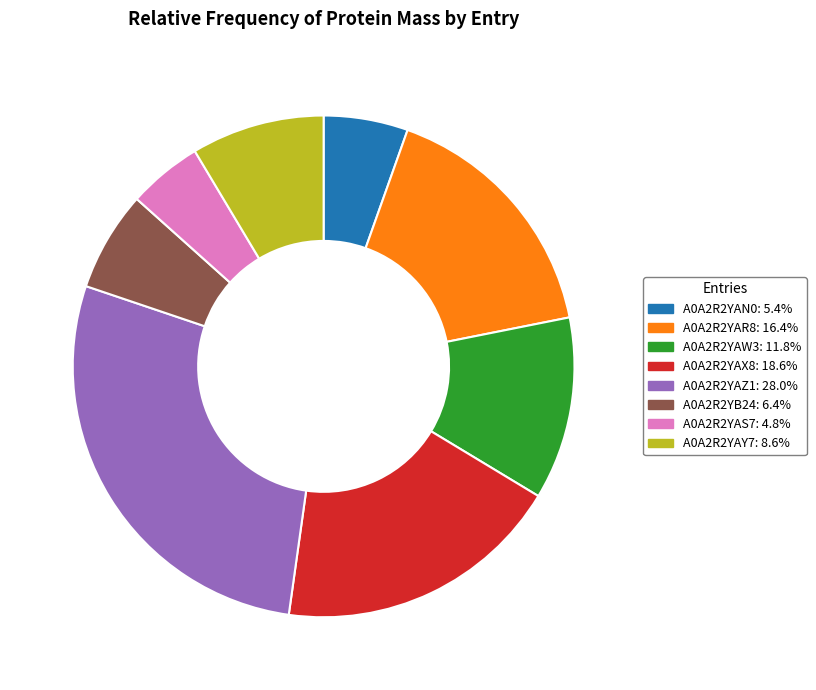

Does A0A2R2YB24 represent more than half of the total?

No